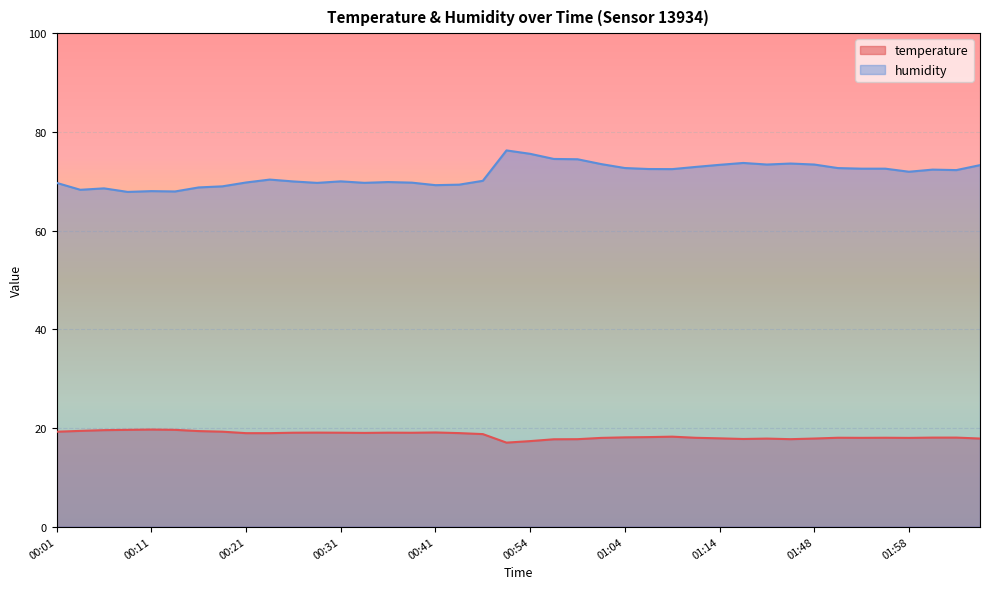

The value of temperature at 00:01 is 19.2. True or false?

True